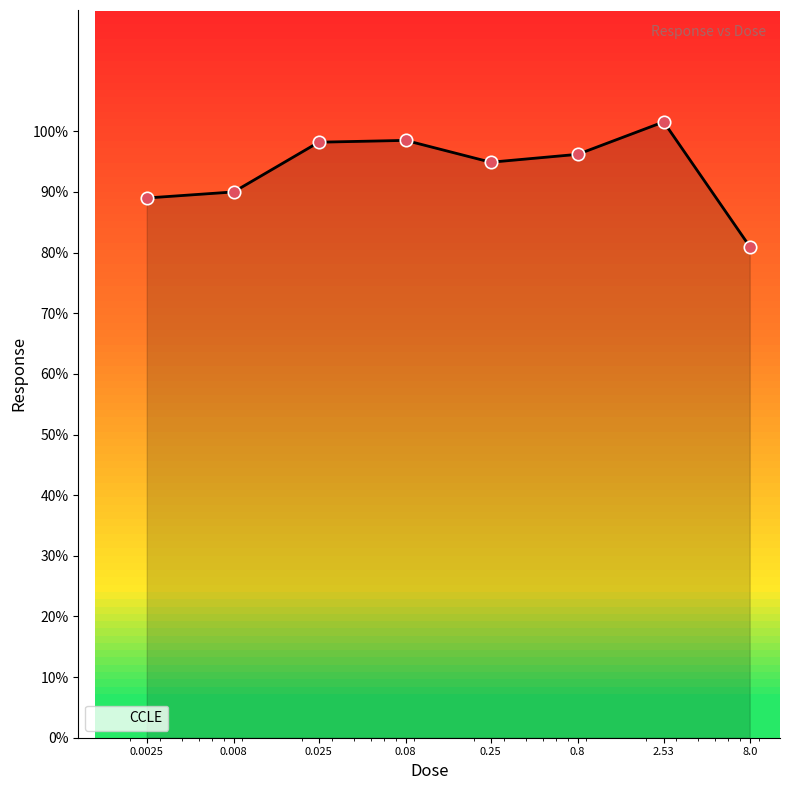

What is the difference between the second highest and second lowest values?

9.5